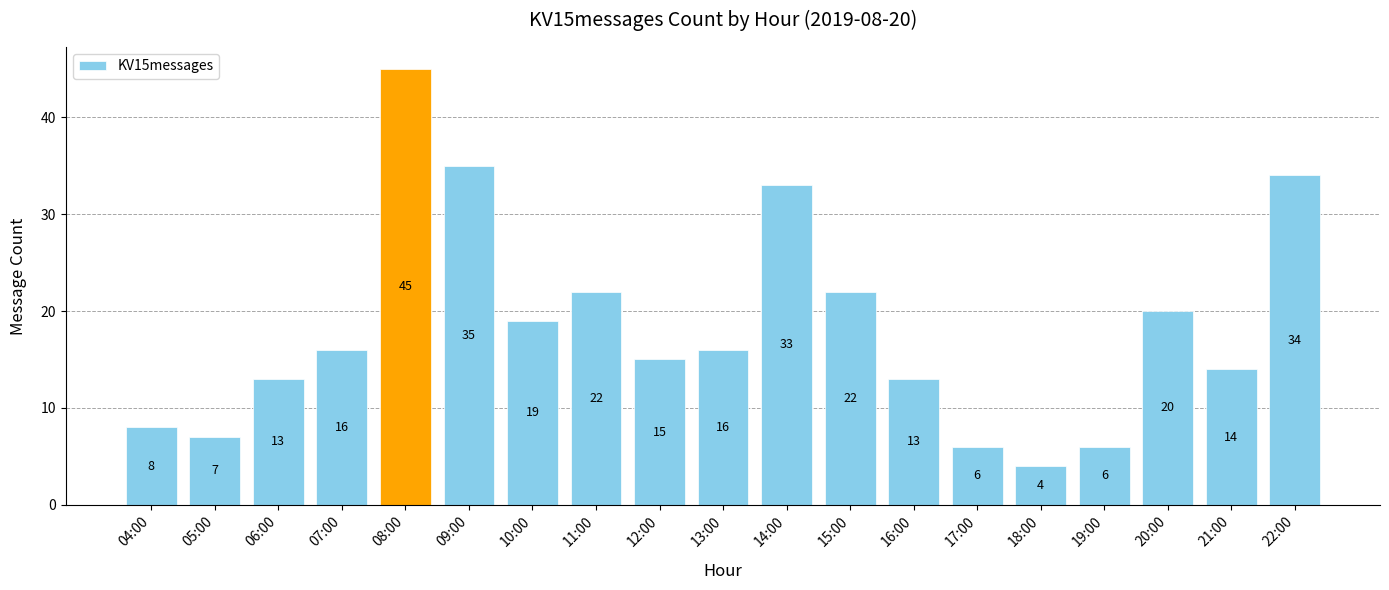

The value at 19:00 is 8. True or false?

False